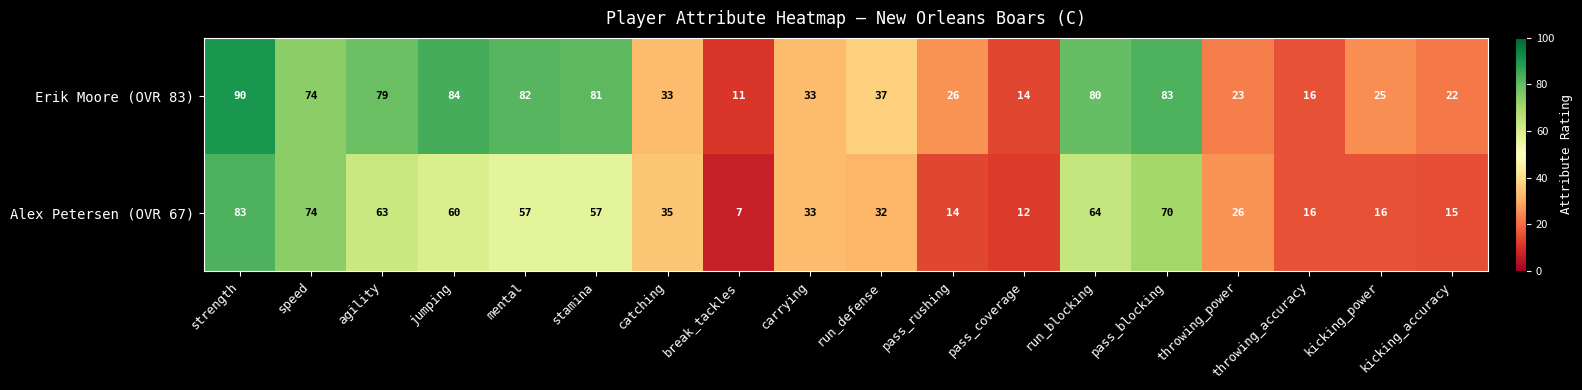

Which series has the largest total across all categories?

Erik Moore (OVR 83)